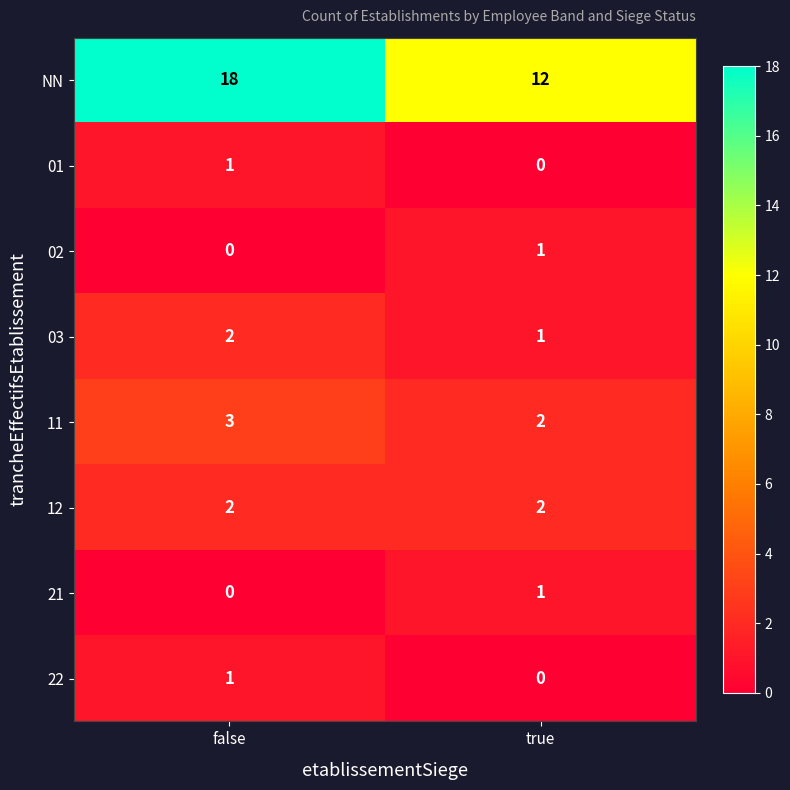

At which category is the sum across all series the highest?

false